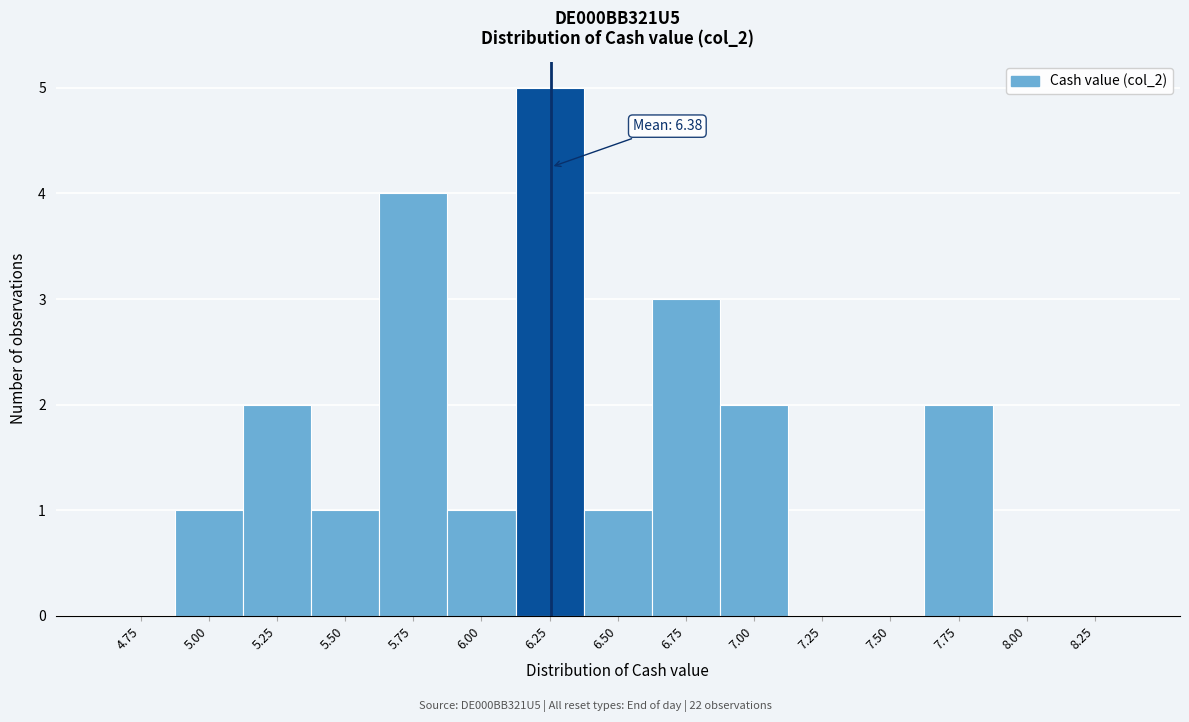

Reading left to right, transcribe all the data shown in this chart.

4.75=0	5.00=1	5.25=2	5.50=1	5.75=4	6.00=1	6.25=5	6.50=1	6.75=3	7.00=2	7.25=0	7.50=0	7.75=2	8.00=0	8.25=0